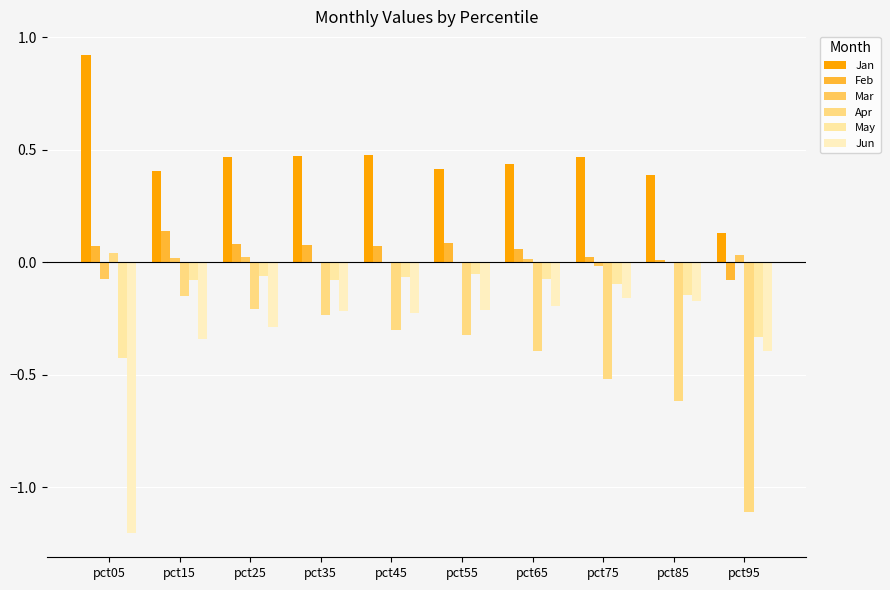

Between pct75 and pct85, which series saw the biggest shift?

Apr